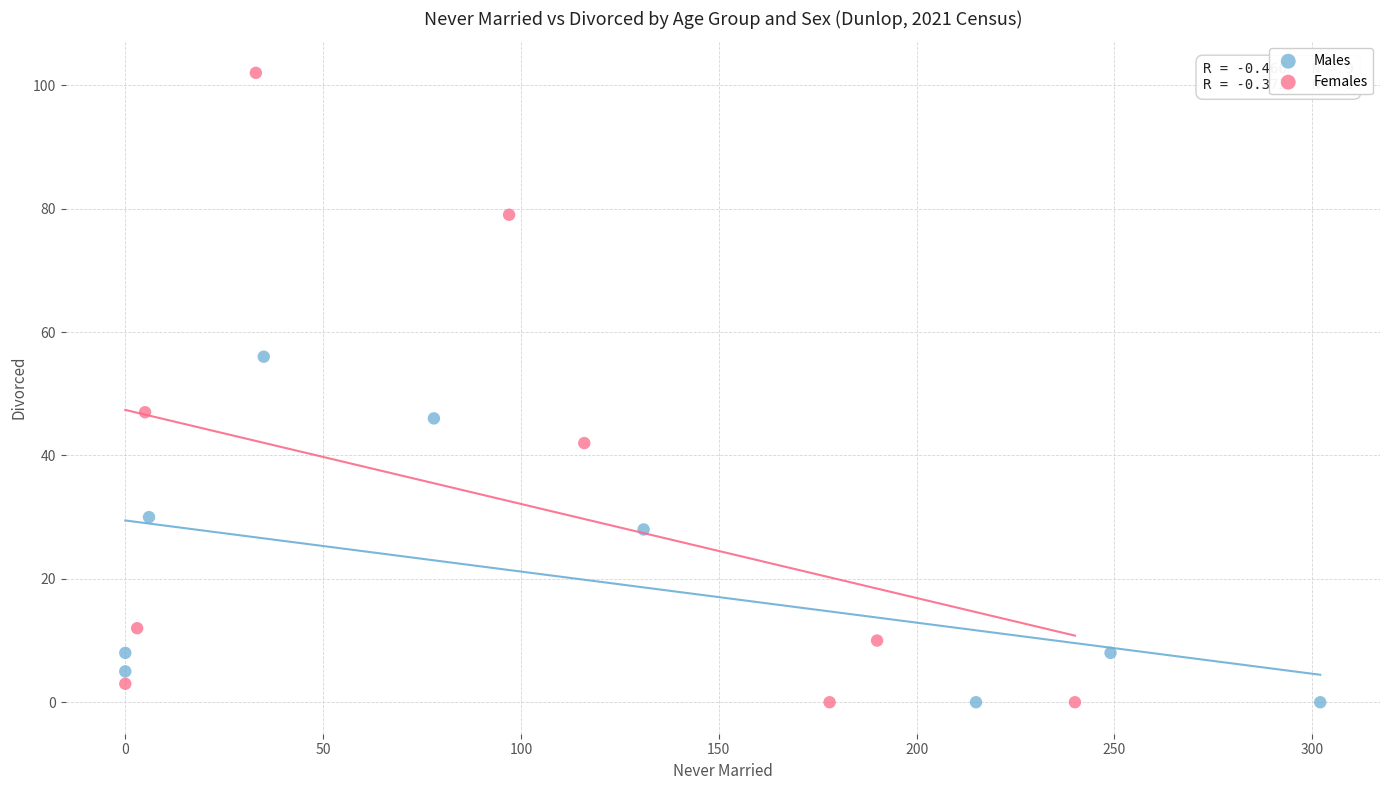

Which series has the largest Y range (max minus min)?

Females